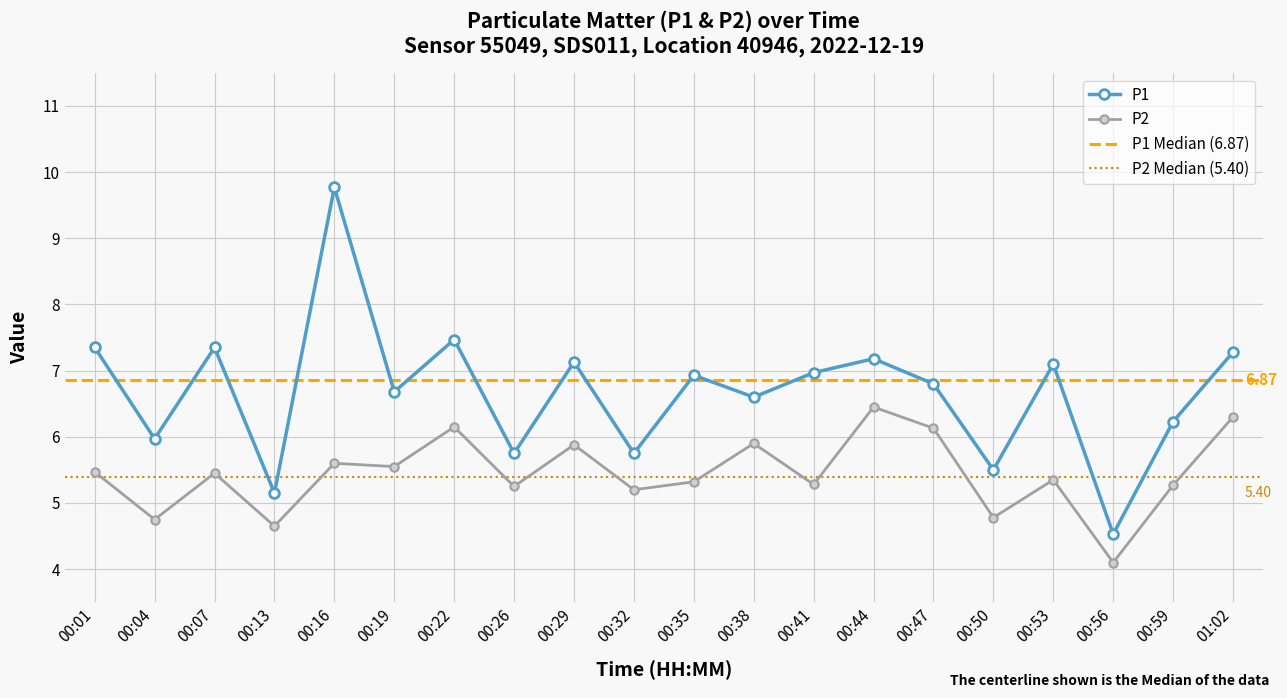

Reading left to right, transcribe all the data shown in this chart.

P1: 7.3	6.0	7.3	5.2	9.8	6.7	7.5	5.8	7.1	5.8	6.9	6.6	7.0	7.2	6.8	5.5	7.1	4.5	6.2	7.3
P2: 5.5	4.8	5.5	4.7	5.6	5.5	6.2	5.2	5.9	5.2	5.3	5.9	5.3	6.5	6.1	4.8	5.3	4.1	5.3	6.3